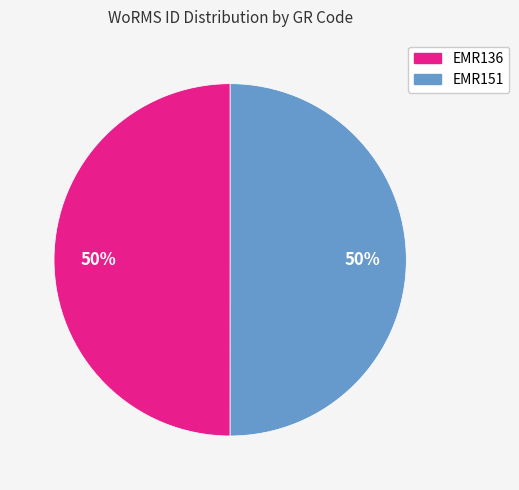

What percentage is the EMR151 slice, to the nearest percent?

50%